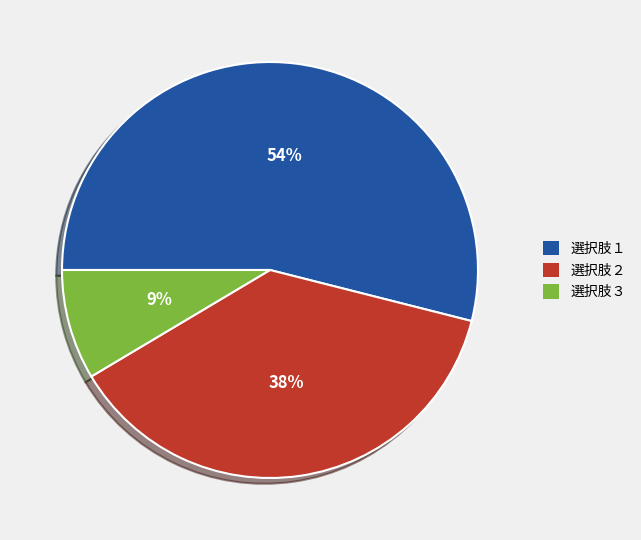

What is the majority slice?

選択肢１